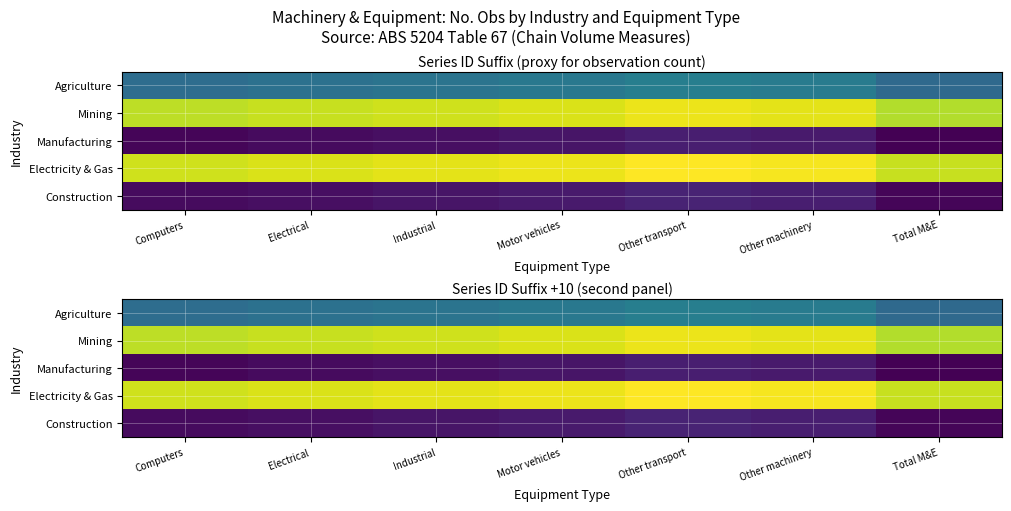

What is the spread (max minus min) of values at Other transport?

64